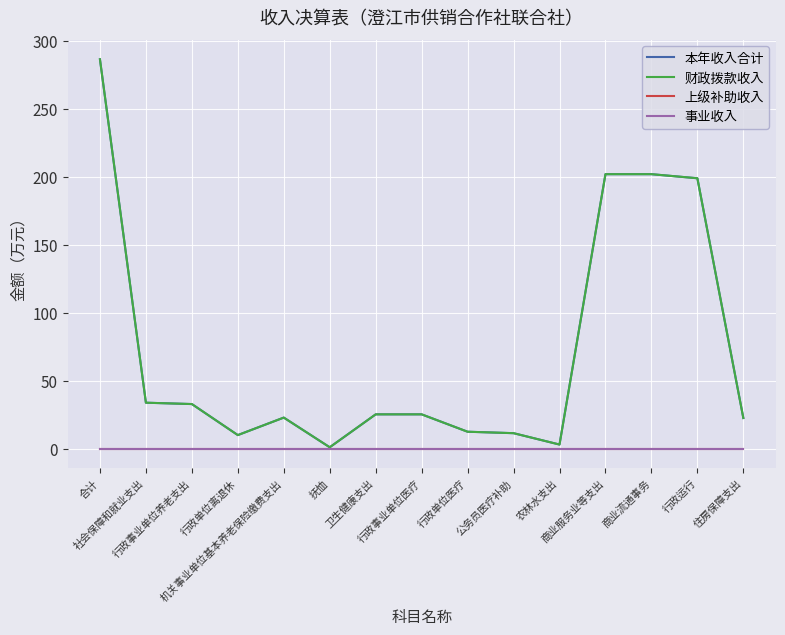

What are all the series names shown in the legend?

本年收入合计, 财政拨款收入, 上级补助收入, 事业收入